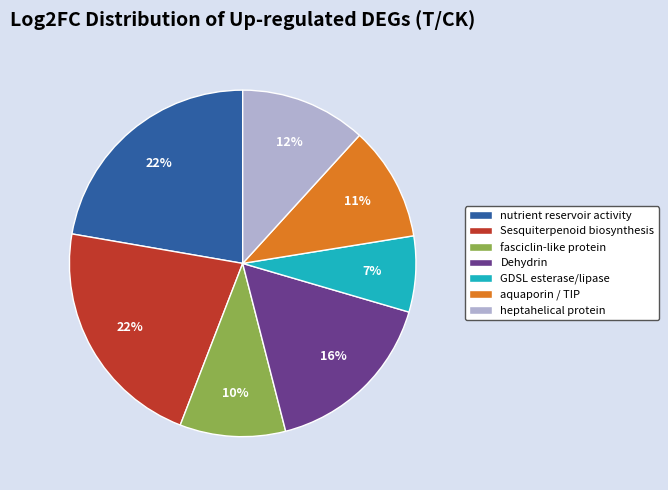

To the nearest percent, what is the combined percentage of GDSL esterase/lipase and nutrient reservoir activity?

29%